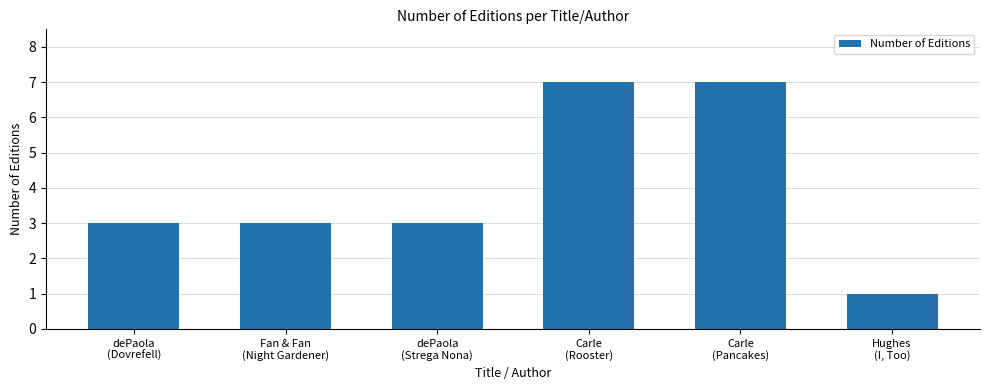

What is the difference between the maximum and minimum values?

6